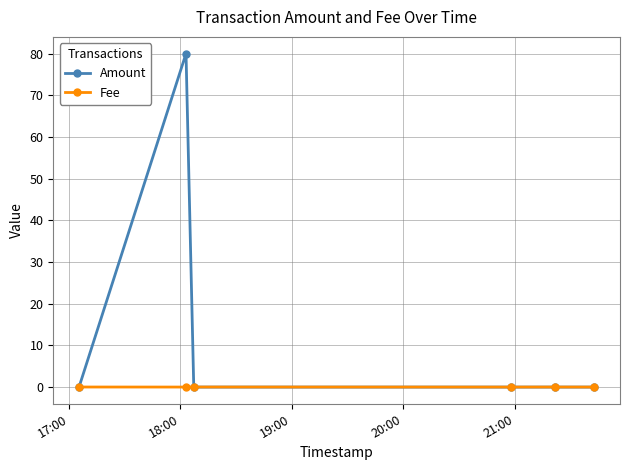

What is the maximum value shown in the chart?

80.0